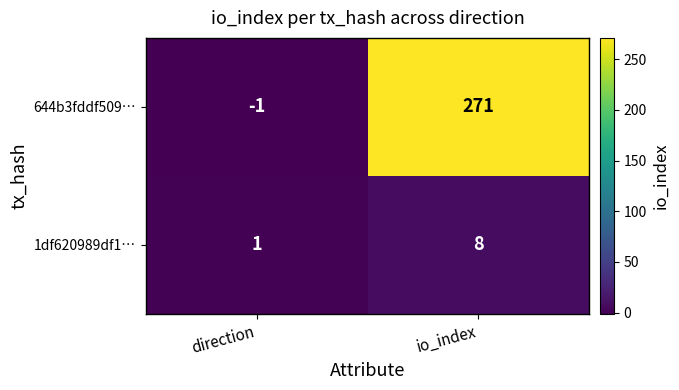

Rank the series by their average value, from highest to lowest.

644b3fddf509…, 1df620989df1…